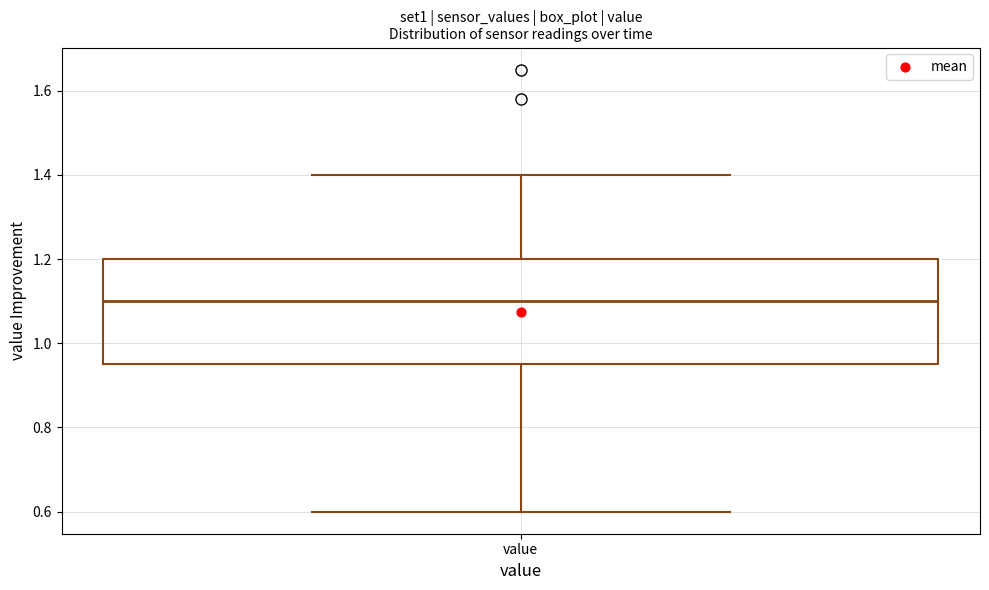

Where is the upper edge of the box for value on the y-axis? The values are not printed on the chart, so give them approximately, as read against the axis.

1.20